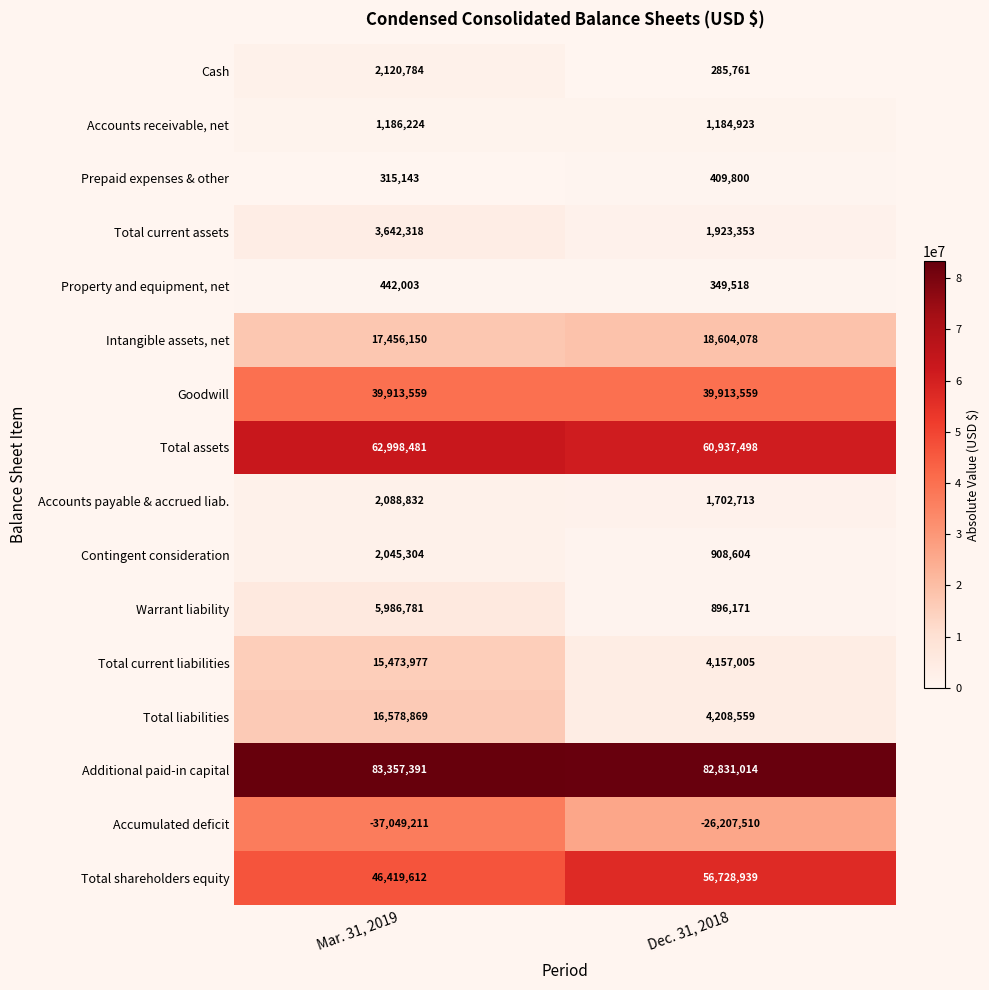

Which label corresponds to the largest value in the chart?

Mar. 31, 2019